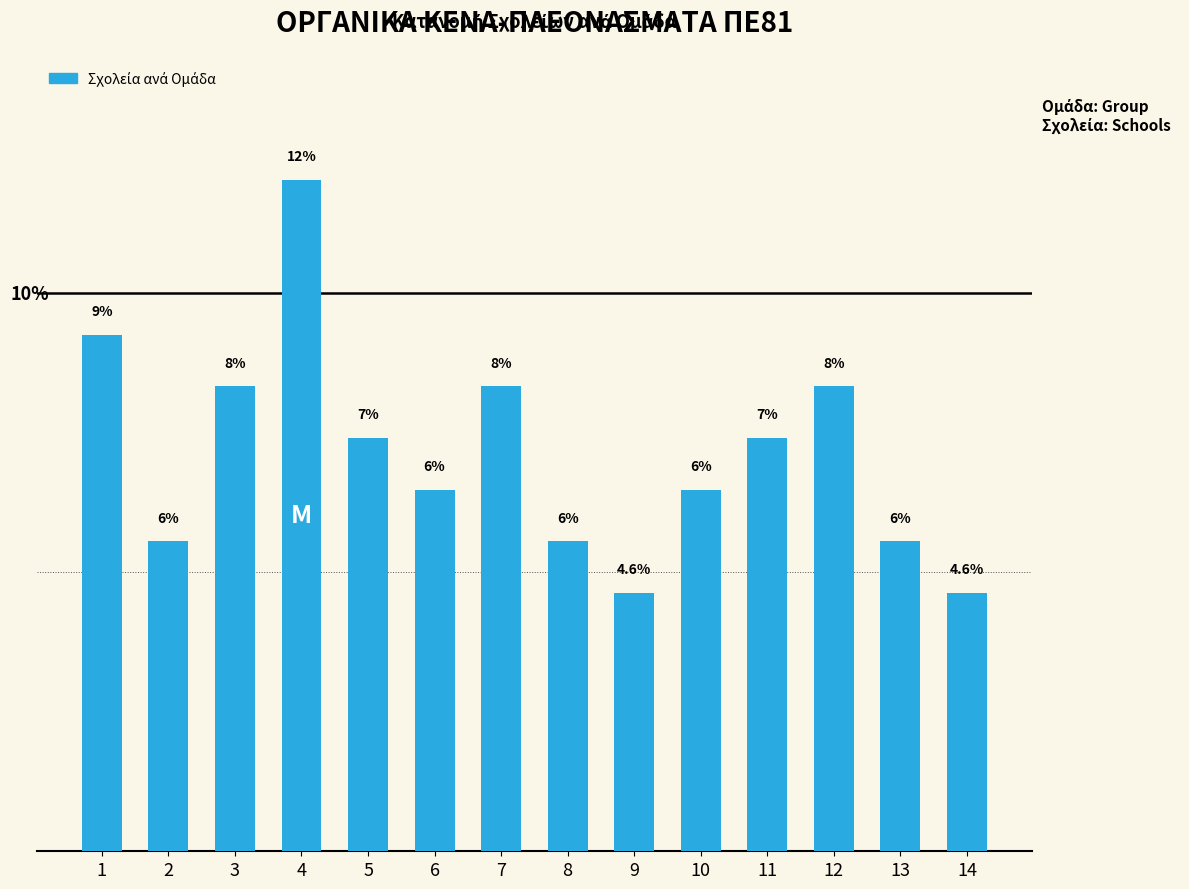

Is it true that the value at 9 is 4.6?

True